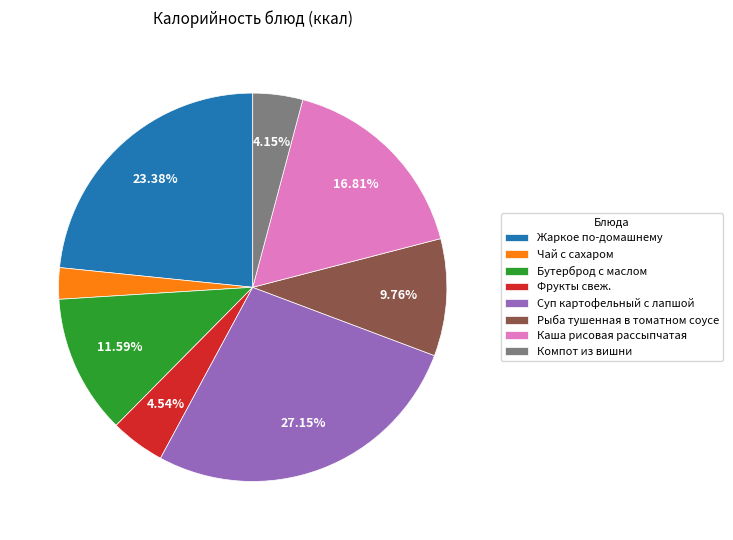

Combined, what portion of the pie is Рыба тушенная в томатном соусе and Суп картофельный с лапшой?

36.9%